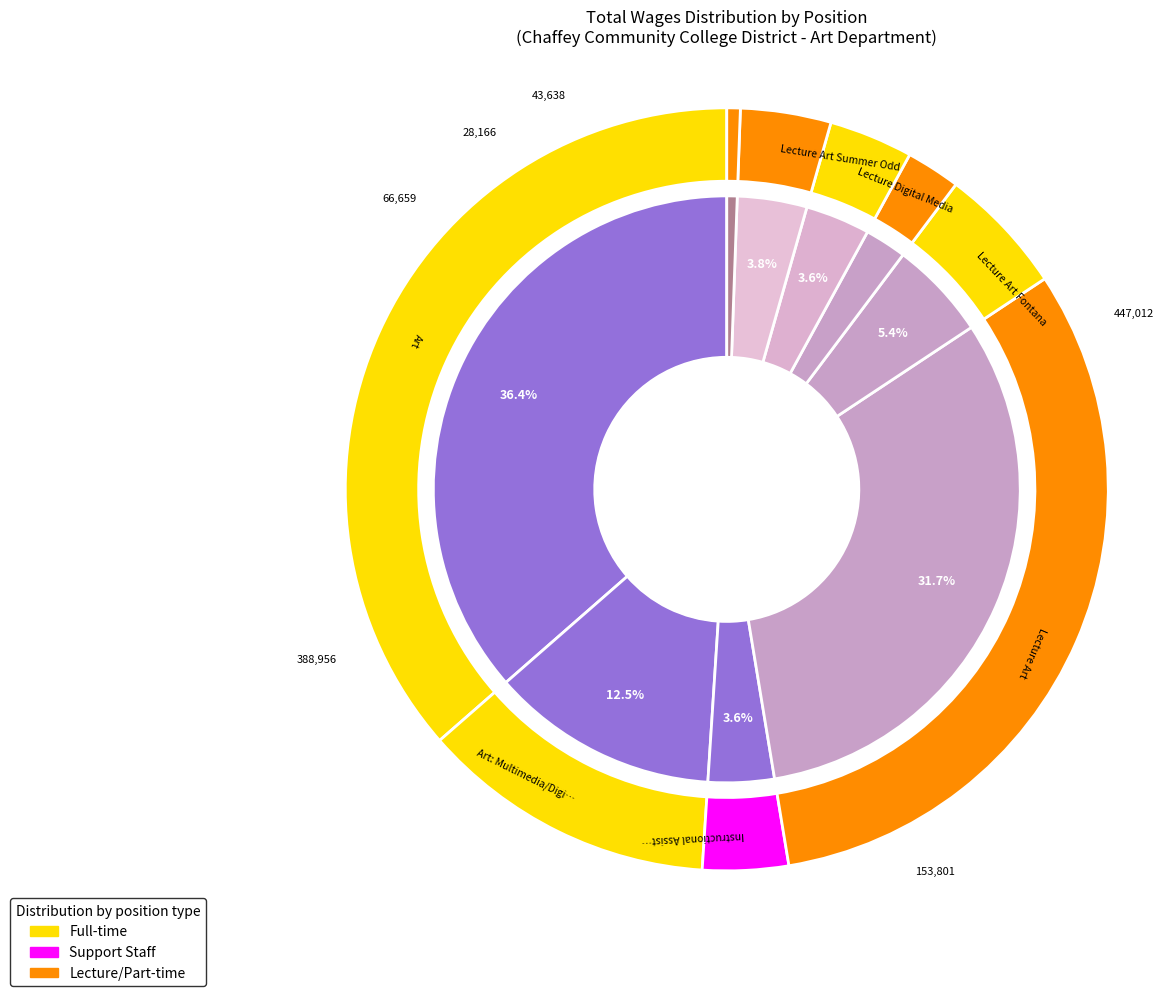

What is the smallest slice in the pie chart?

Short-Term Worker Instructional Art